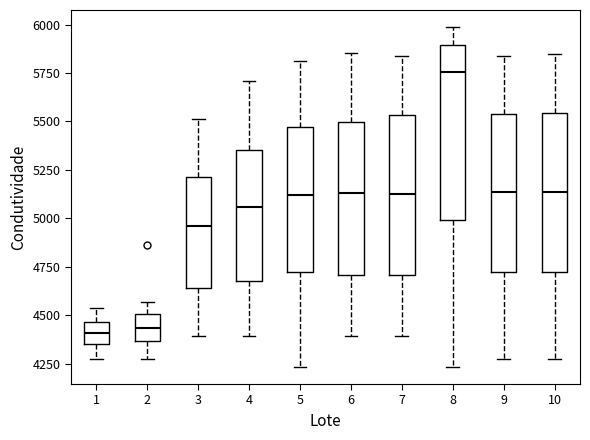

Reading left to right, read every box against the y-axis: the position of its median line, the range the box covers, and the ends of its whiskers. The values are not printed on the chart, so give them approximately, as read against the axis.

1: median 4400, box 4350 to 4450, whiskers 4250 to 4550
2: median 4450, box 4350 to 4500, whiskers 4250 to 4550
3: median 4950, box 4650 to 5200, whiskers 4400 to 5500
4: median 5050, box 4700 to 5350, whiskers 4400 to 5700
5: median 5100, box 4700 to 5450, whiskers 4250 to 5800
6: median 5150, box 4700 to 5500, whiskers 4400 to 5850
7: median 5100, box 4700 to 5550, whiskers 4400 to 5850
8: median 5750, box 5000 to 5900, whiskers 4250 to 6000
9: median 5150, box 4700 to 5550, whiskers 4250 to 5850
10: median 5150, box 4700 to 5550, whiskers 4250 to 5850